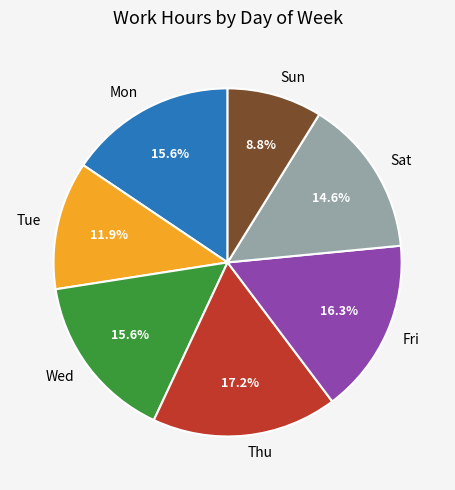

Which category has the smallest portion of the pie?

Sun